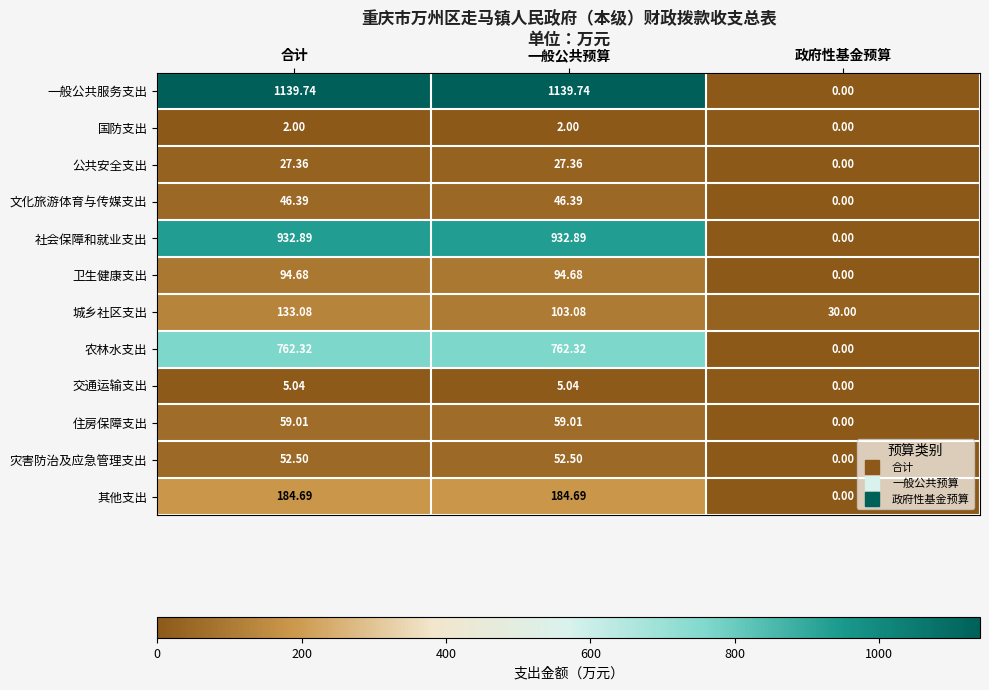

How many data points in 文化旅游体育与传媒支出 are less than 46?

1